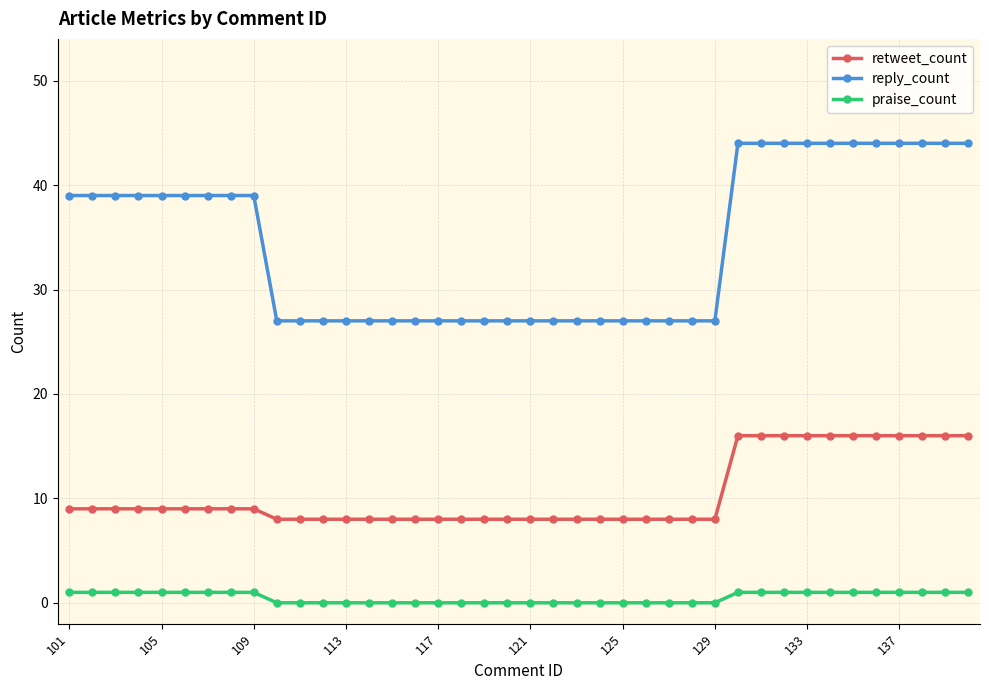

Does the chart display data point markers on the line(s)?

Yes